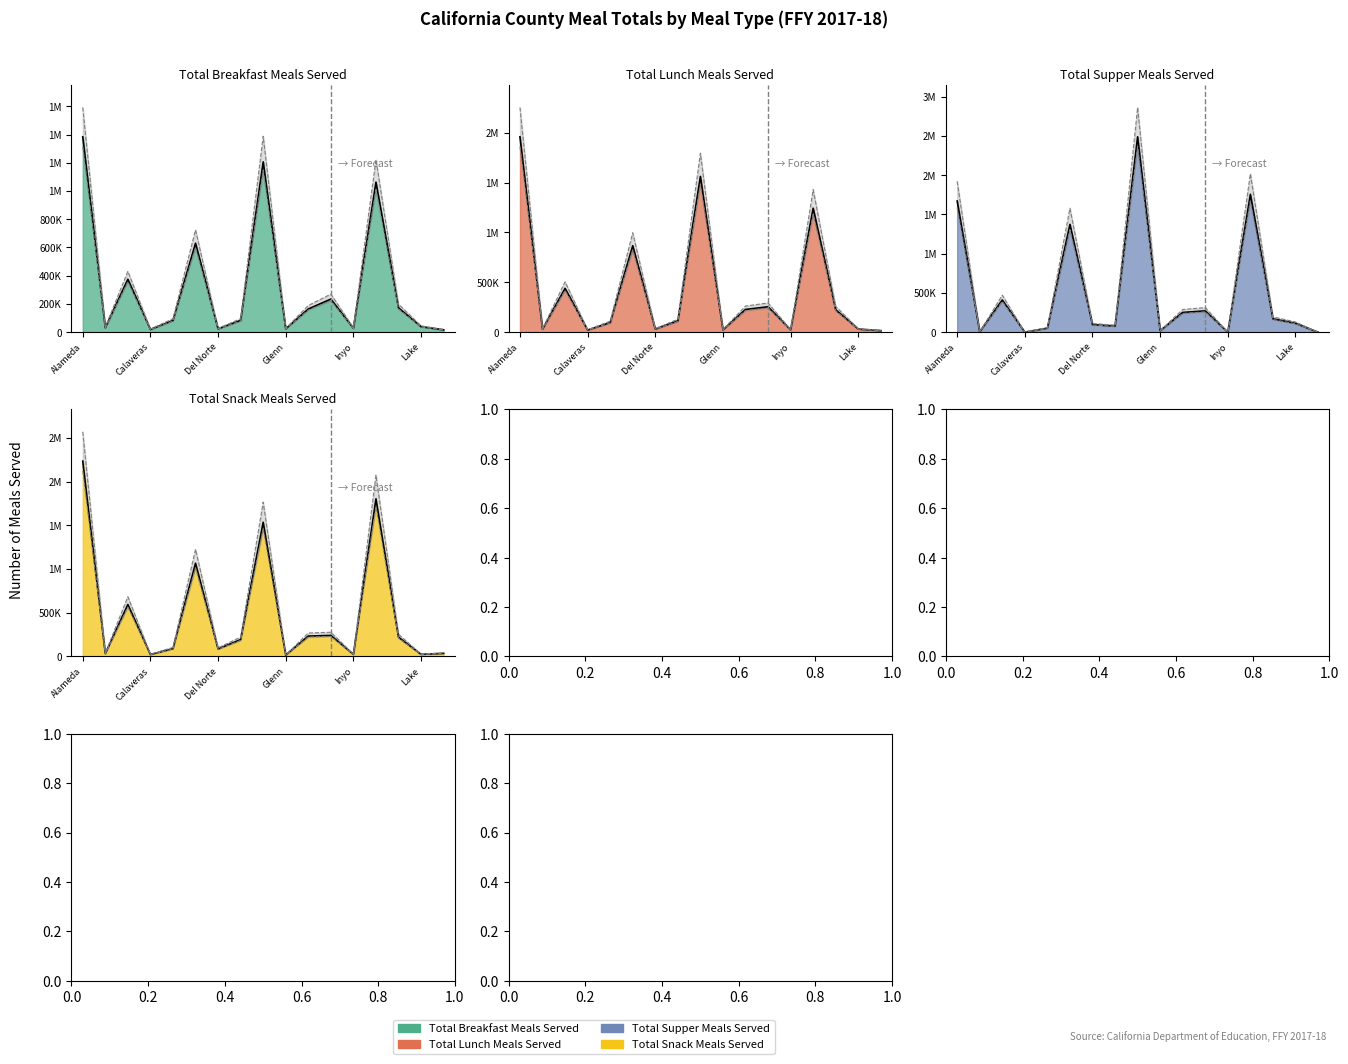

Which series has the largest total across all categories?

Total Supper Meals Served